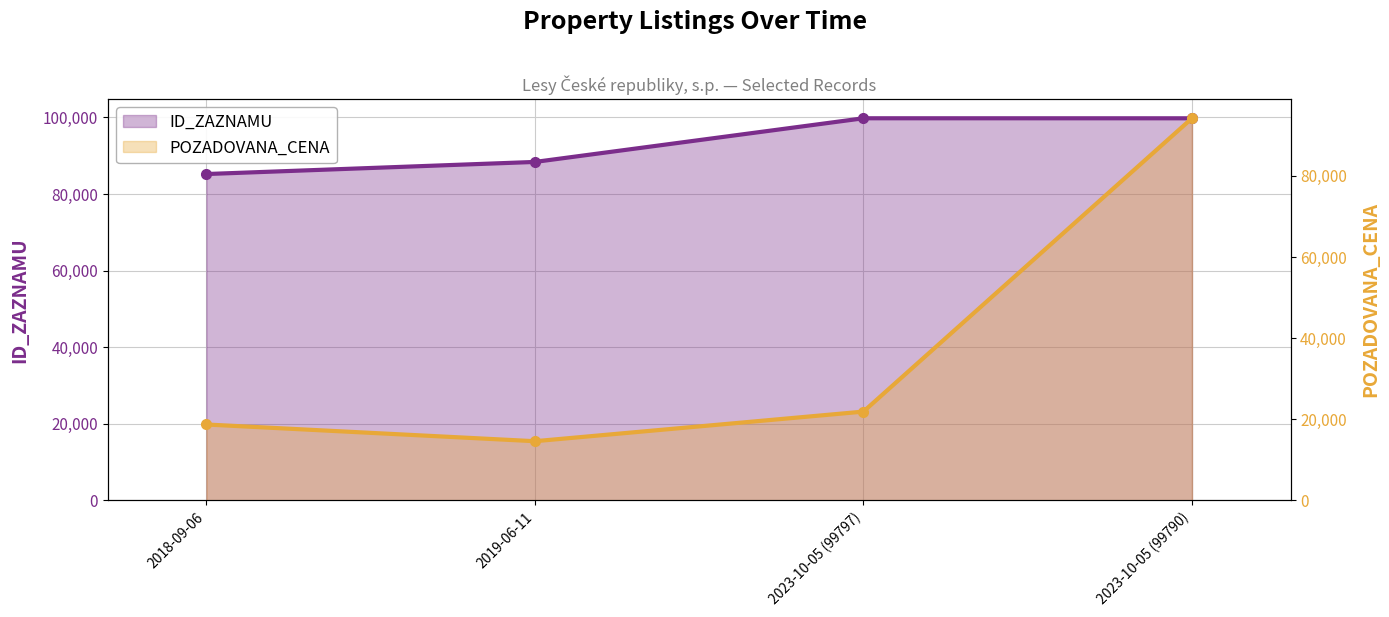

How many categories are shown in the chart?

4